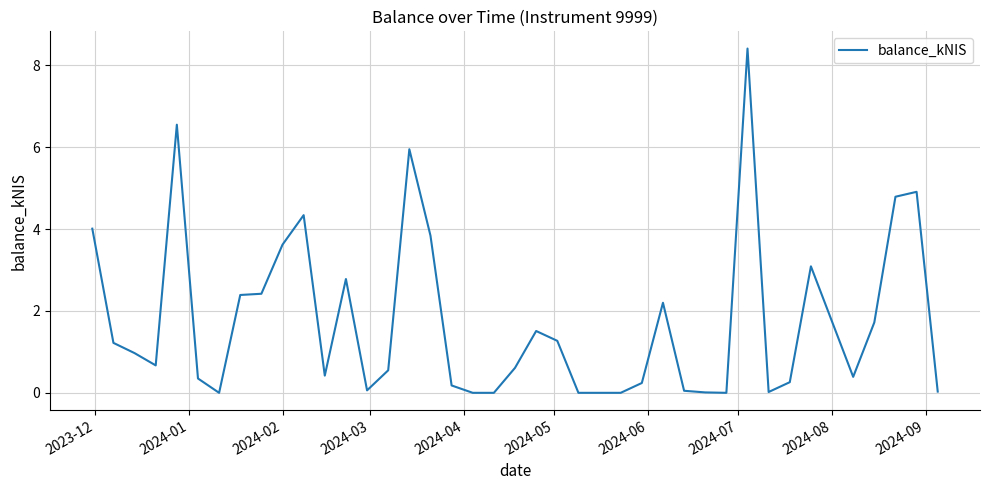

What is the difference between the maximum and minimum values?

8.4